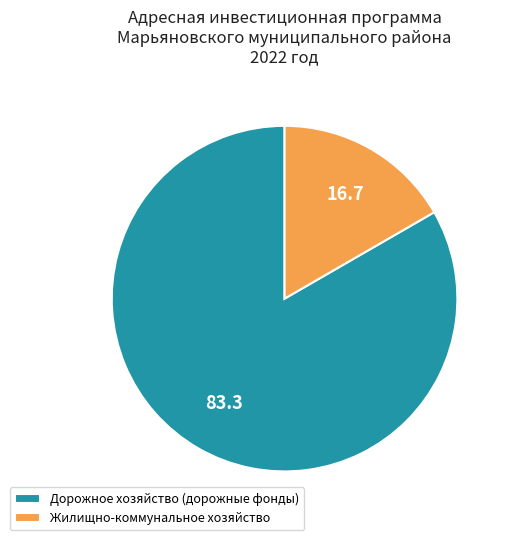

Which has a higher value, Дорожное хозяйство (дорожные фонды) or Жилищно-коммунальное хозяйство?

Дорожное хозяйство (дорожные фонды)